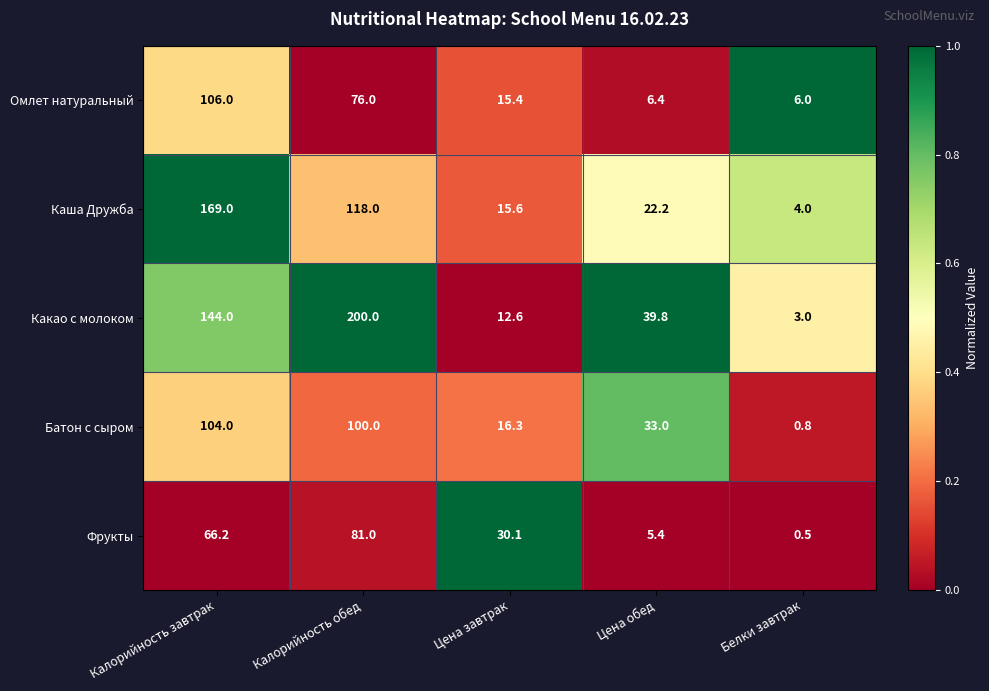

Reading right to left, transcribe all the data shown in this chart.

Омлет натуральный: Белки завтрак=6.0	Цена обед=6.4	Цена завтрак=15.4	Калорийность обед=76.0	Калорийность завтрак=106.0
Каша Дружба: Белки завтрак=4.0	Цена обед=22.2	Цена завтрак=15.6	Калорийность обед=118.0	Калорийность завтрак=169.0
Какао с молоком: Белки завтрак=3.0	Цена обед=39.8	Цена завтрак=12.6	Калорийность обед=200.0	Калорийность завтрак=144.0
Батон с сыром: Белки завтрак=0.8	Цена обед=33.0	Цена завтрак=16.3	Калорийность обед=100.0	Калорийность завтрак=104.0
Фрукты: Белки завтрак=0.5	Цена обед=5.4	Цена завтрак=30.1	Калорийность обед=81.0	Калорийность завтрак=66.2